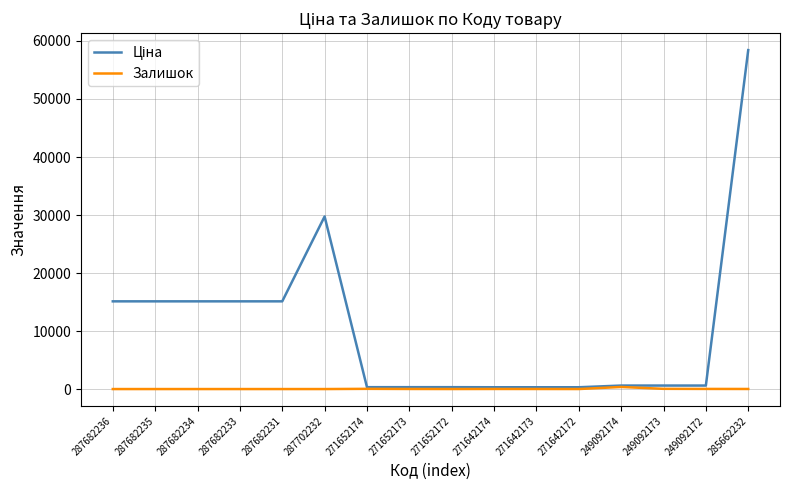

The value of Залишок at 287682236 is 0.0. True or false?

True